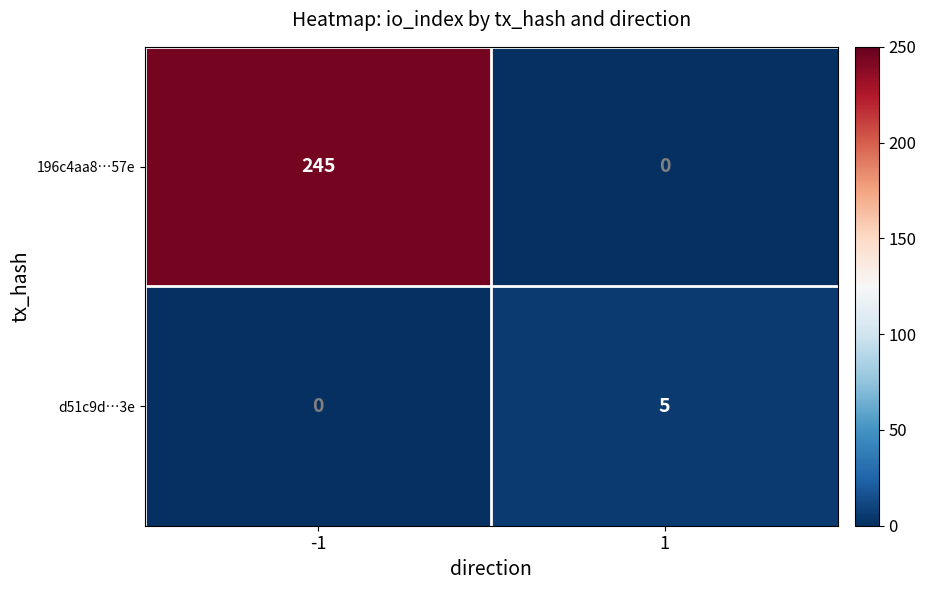

The value of d51c9d…3e at 1 is 5. True or false?

True